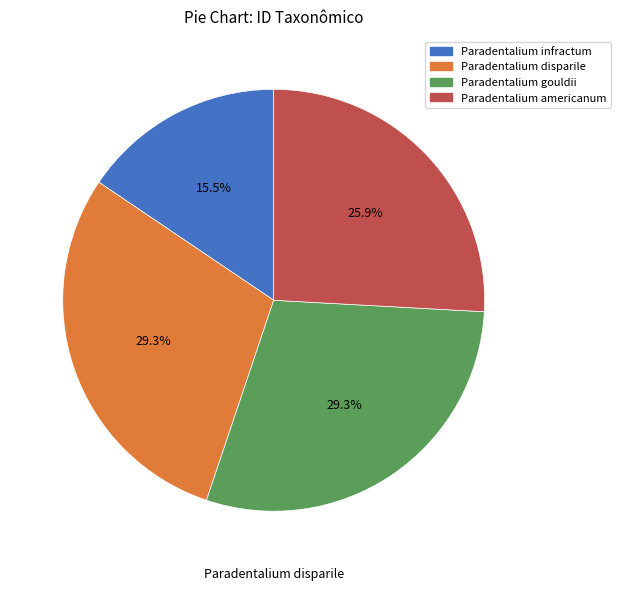

Approximately how many times larger is the value at Paradentalium infractum compared to Paradentalium disparile?

0.5